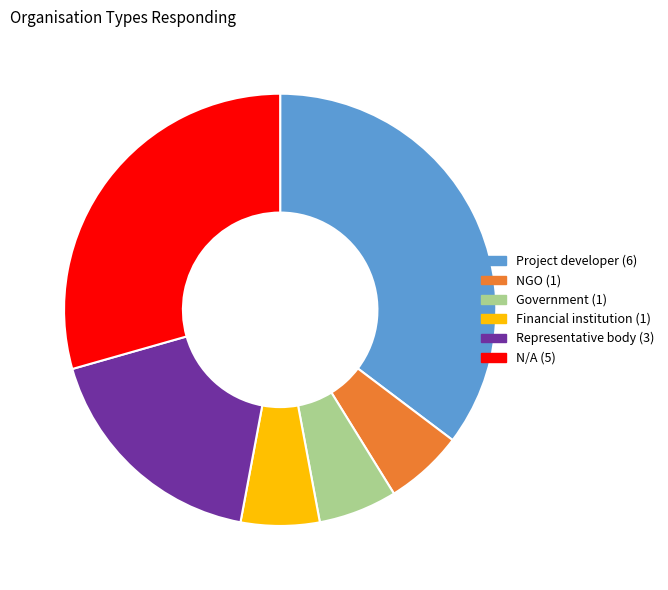

What is the largest slice in the pie chart?

Project developer